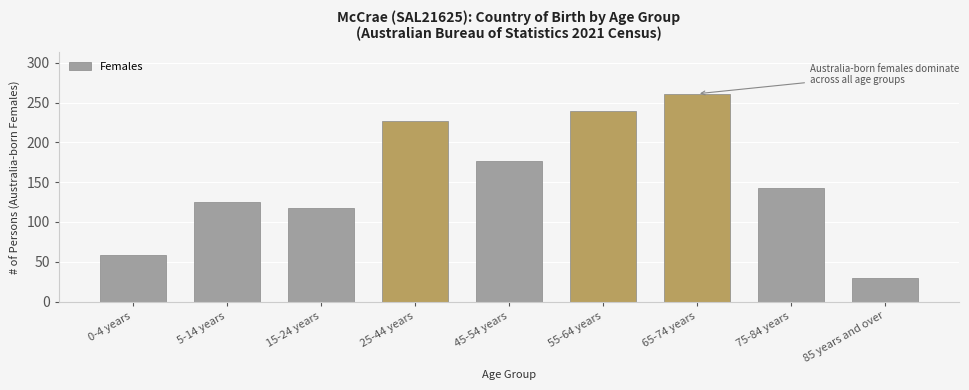

Reading right to left, transcribe all the data shown in this chart.

85 years and over=29	75-84 years=143	65-74 years=261	55-64 years=239	45-54 years=177	25-44 years=227	15-24 years=117	5-14 years=125	0-4 years=59